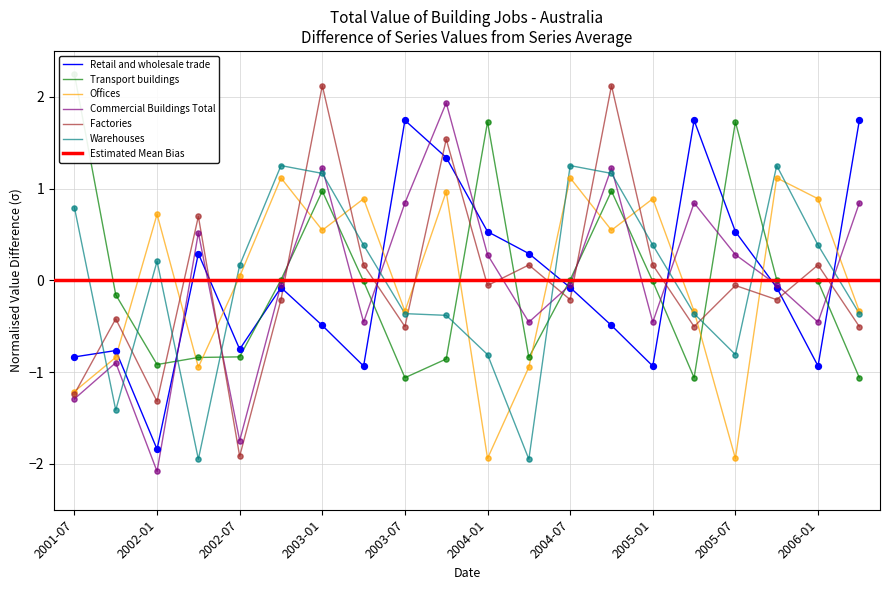

At how many categories does at least one series exceed -1?

20